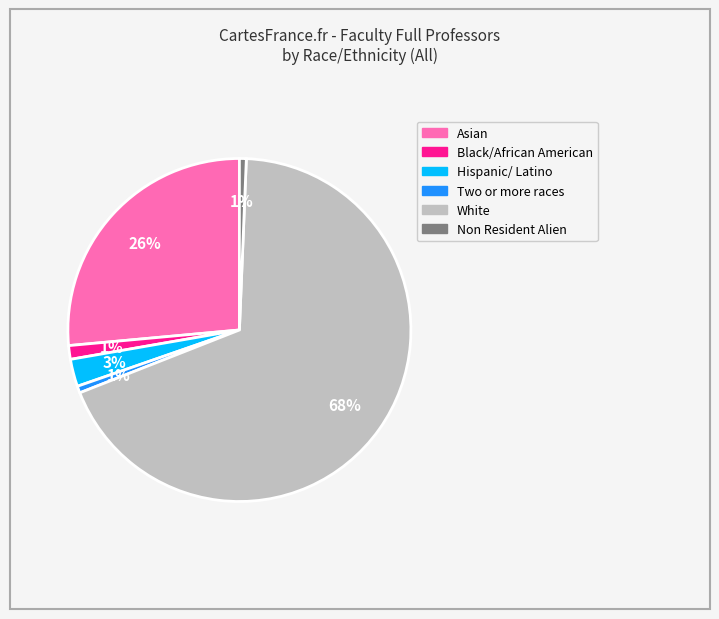

How many slices are in this pie chart?

6